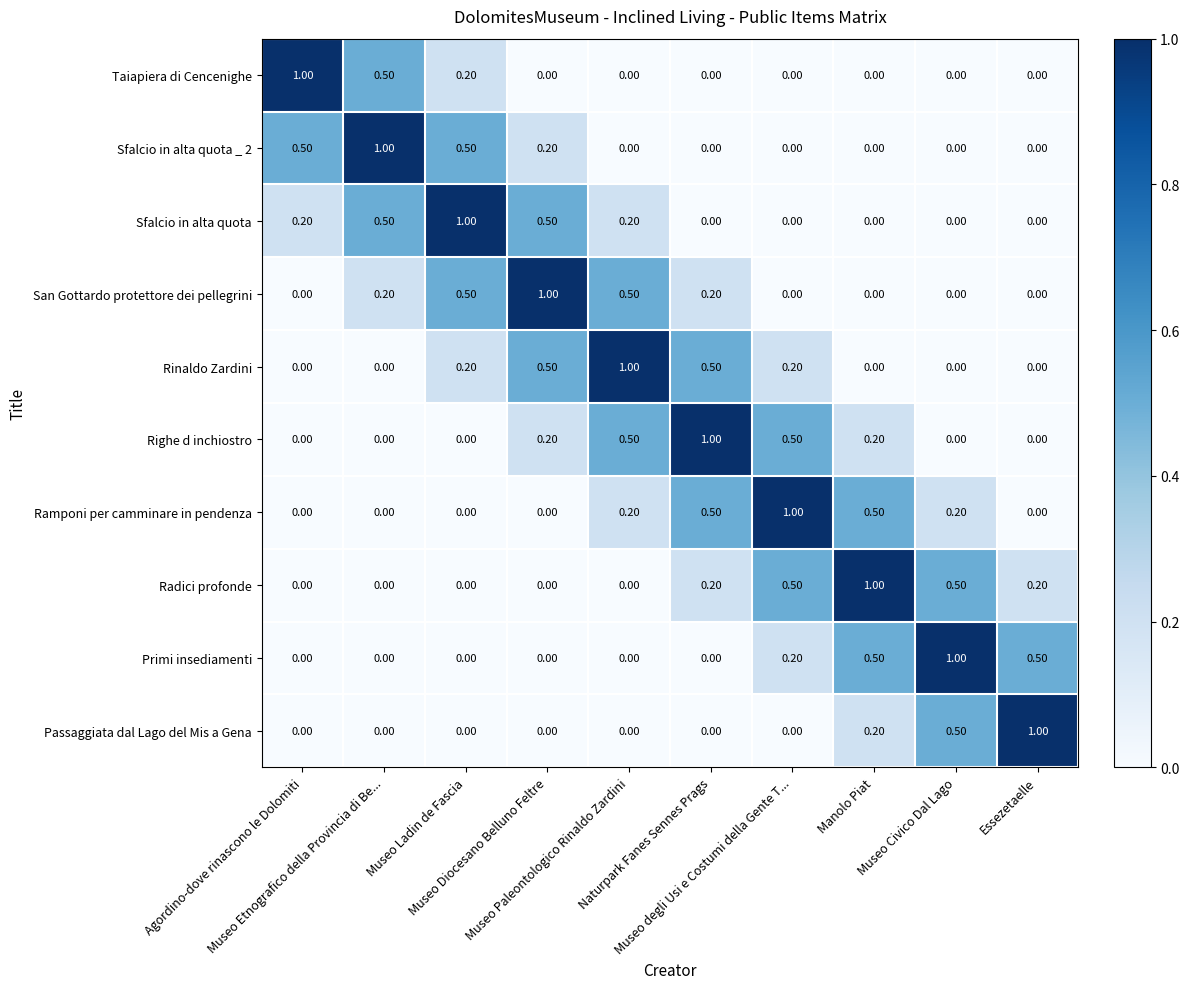

What is the difference between the maximum and second lowest values in the Sfalcio in alta quota series?

1.0